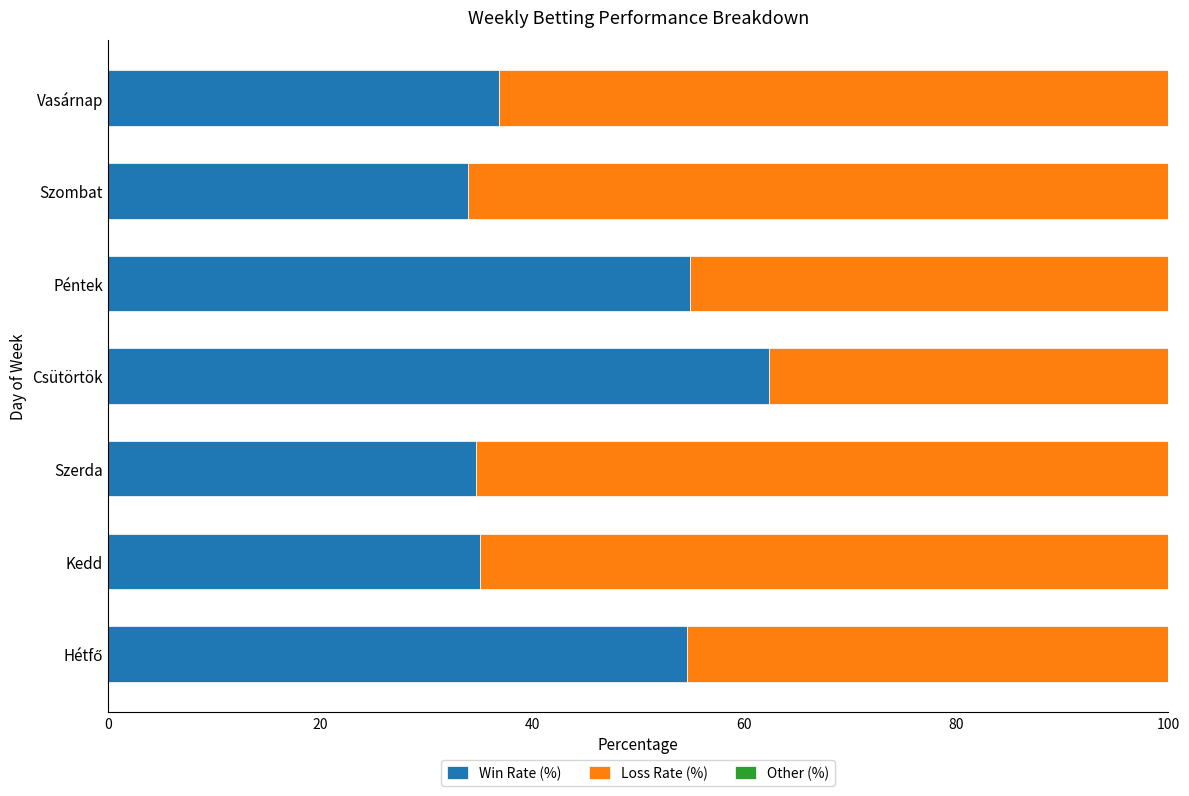

At which label does Win Rate (%) reach its peak?

Csütörtök